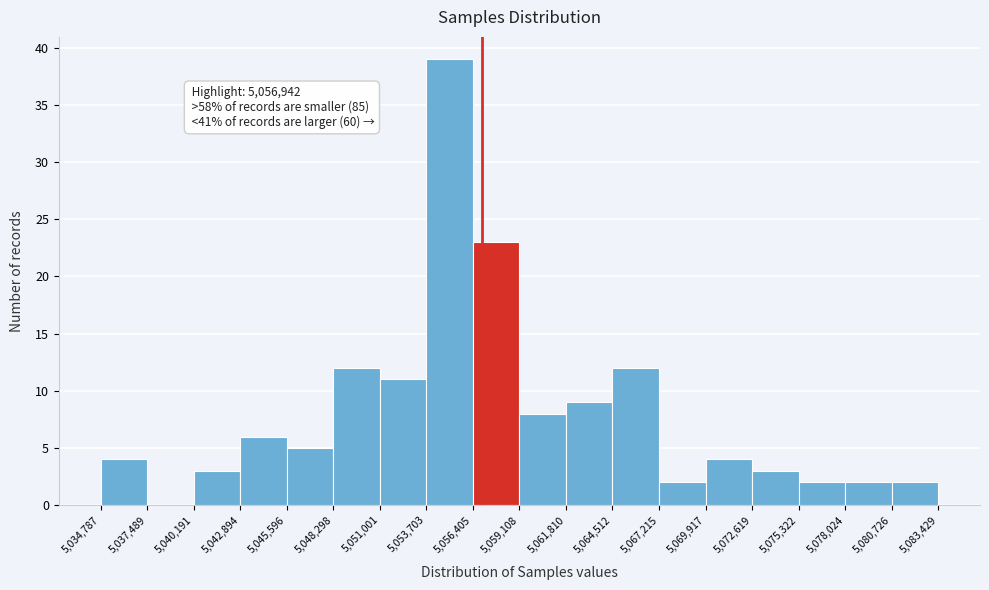

Over which range of the x-axis is the bar tallest?

5,053,703 to 5,056,405